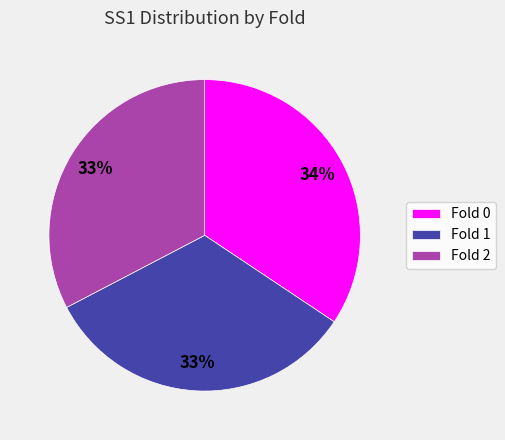

Combined, do Fold 1 and Fold 0 account for over 50%?

Yes